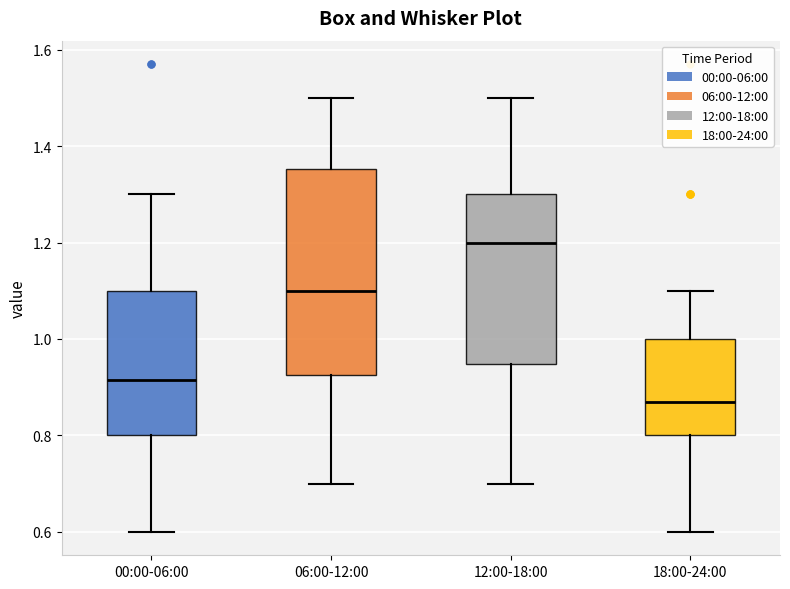

Reading left to right, read every box against the y-axis: the position of its median line, the range the box covers, and the ends of its whiskers. The values are not printed on the chart, so give them approximately, as read against the axis.

00:00-06:00: median 0.92, box 0.80 to 1.10, whiskers 0.60 to 1.30
06:00-12:00: median 1.10, box 0.92 to 1.36, whiskers 0.70 to 1.50
12:00-18:00: median 1.20, box 0.94 to 1.30, whiskers 0.70 to 1.50
18:00-24:00: median 0.88, box 0.80 to 1.00, whiskers 0.60 to 1.10